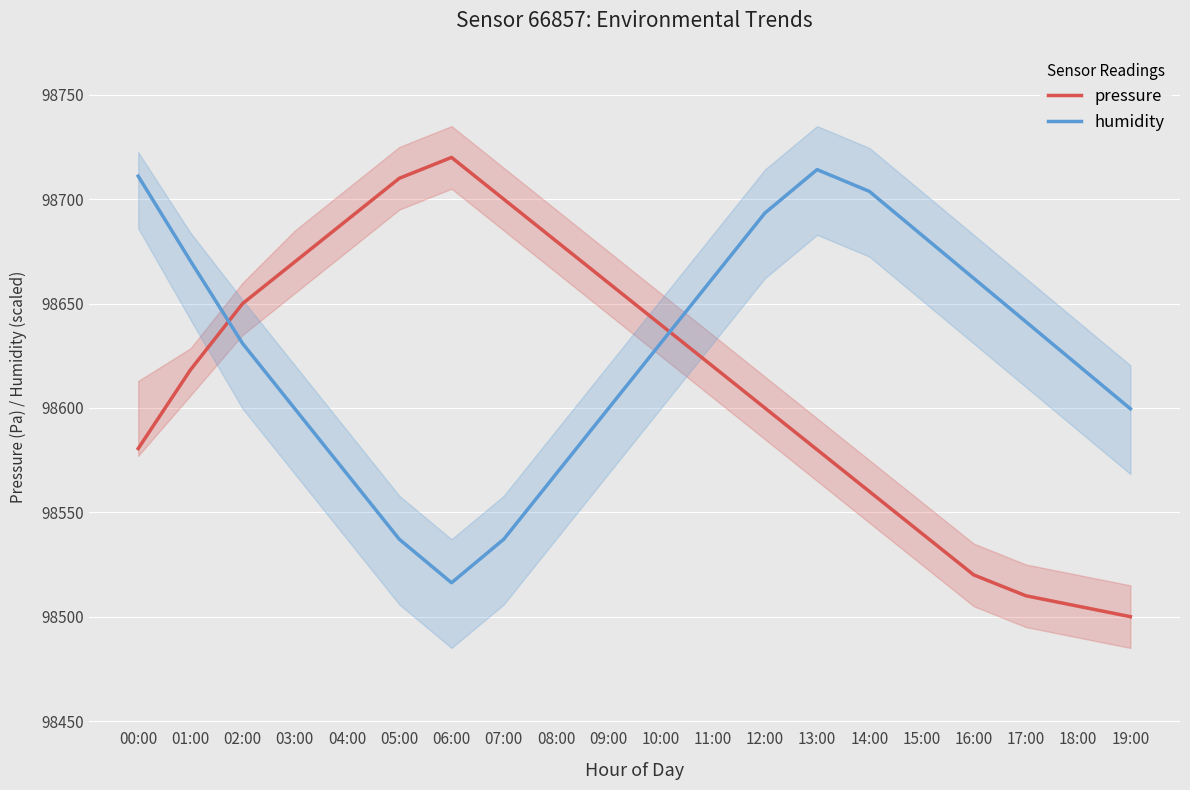

How many series are shown in this chart?

2